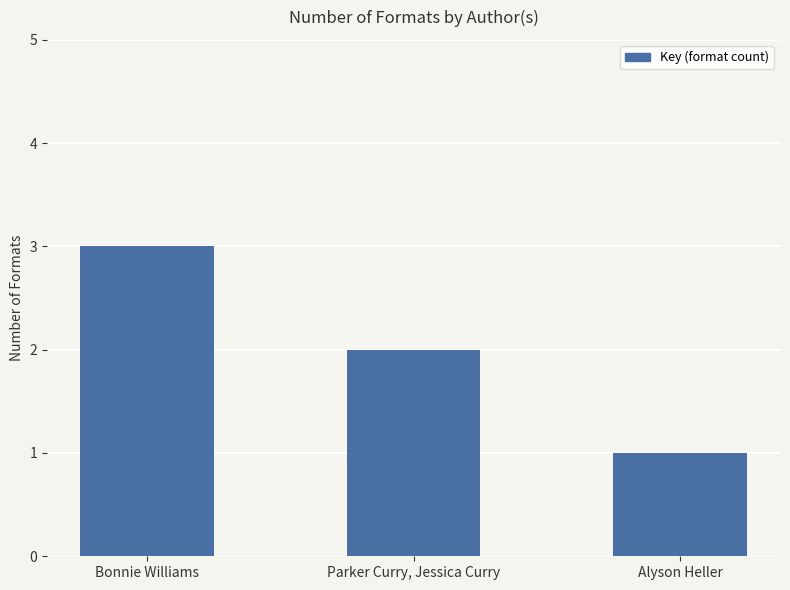

The chart shows a value of 3 at Bonnie Williams. True or false?

True